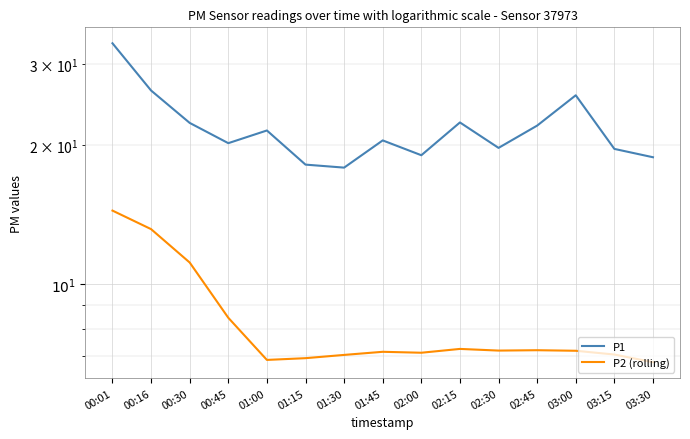

What is the total value across all series at 00:01?

47.7